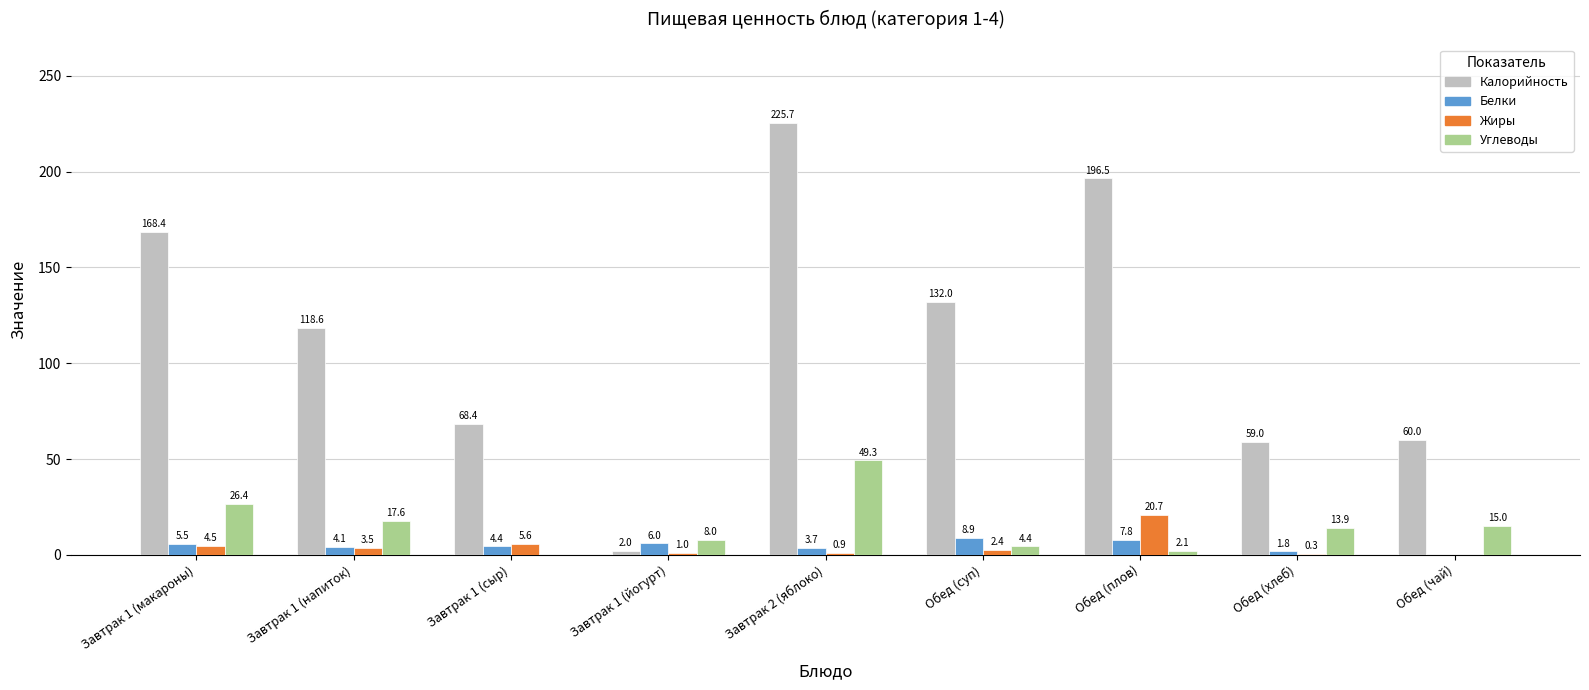

Are the bars horizontal?

No